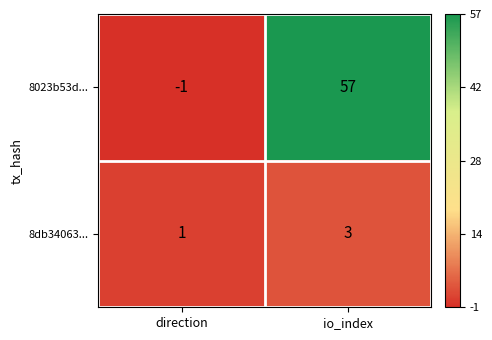

Where is 8023b53d... nearest to the value 28?

direction